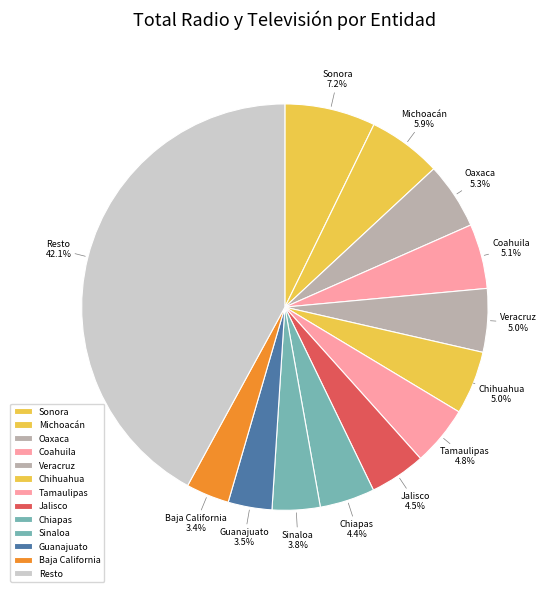

What percentage is NOT represented by Chihuahua?

95.0%